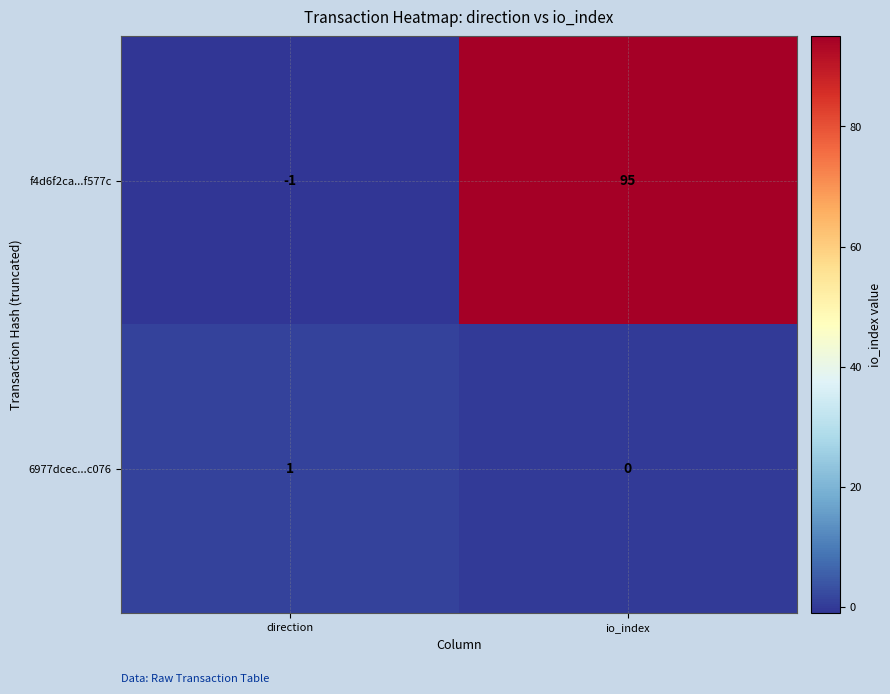

Reading left to right, list all the values displayed in this chart.

f4d6f2ca...f577c: direction=-1	io_index=95
6977dcec...c076: direction=1	io_index=0